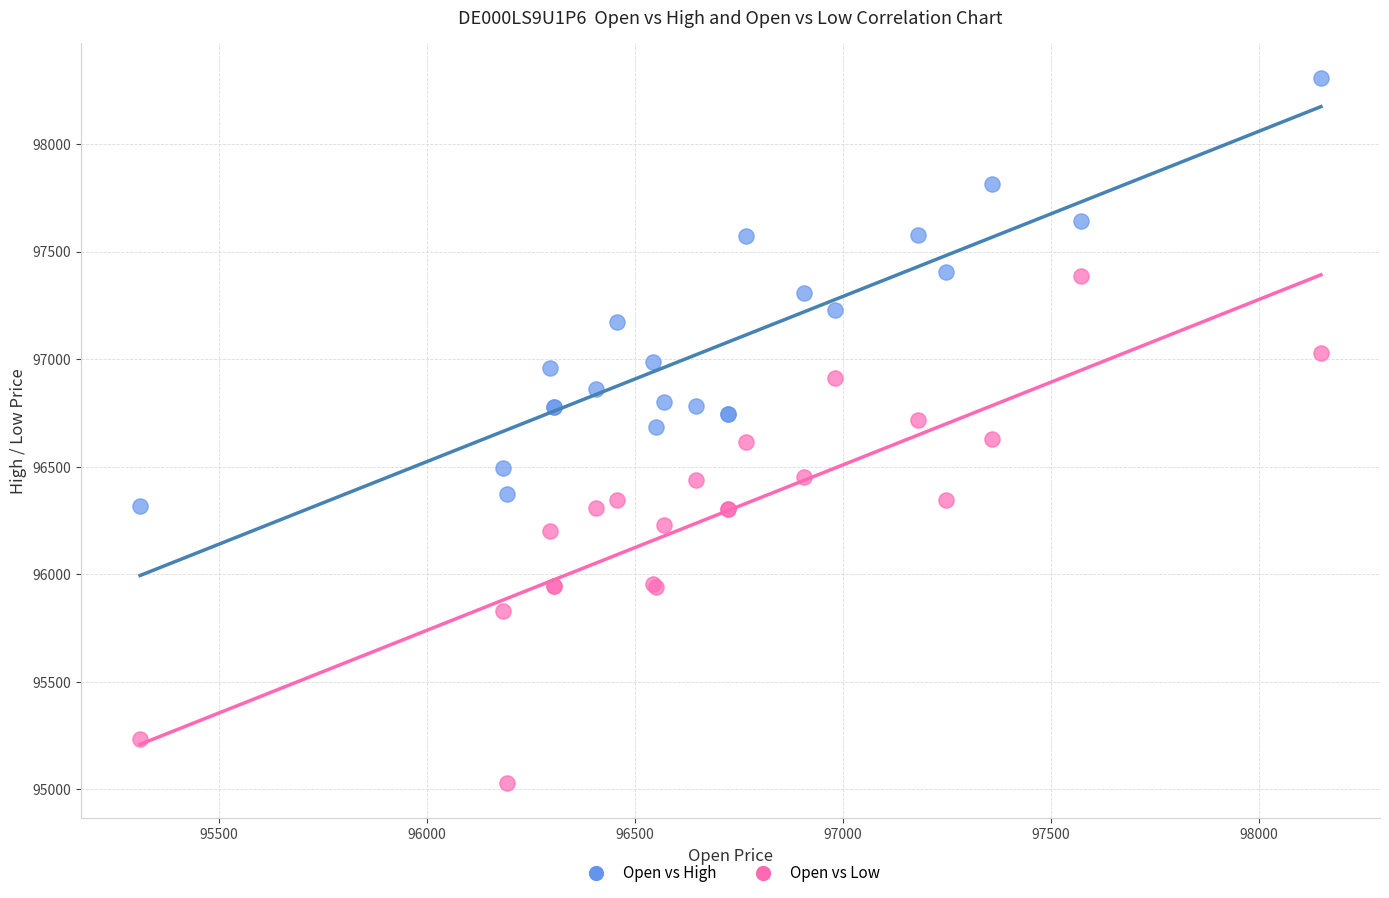

Which series reaches the maximum Y coordinate?

Open vs High